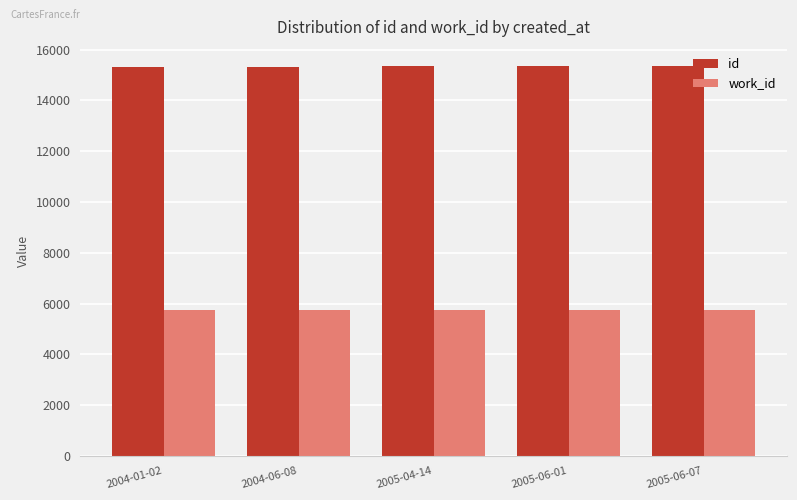

Which series has the largest total across all categories?

id